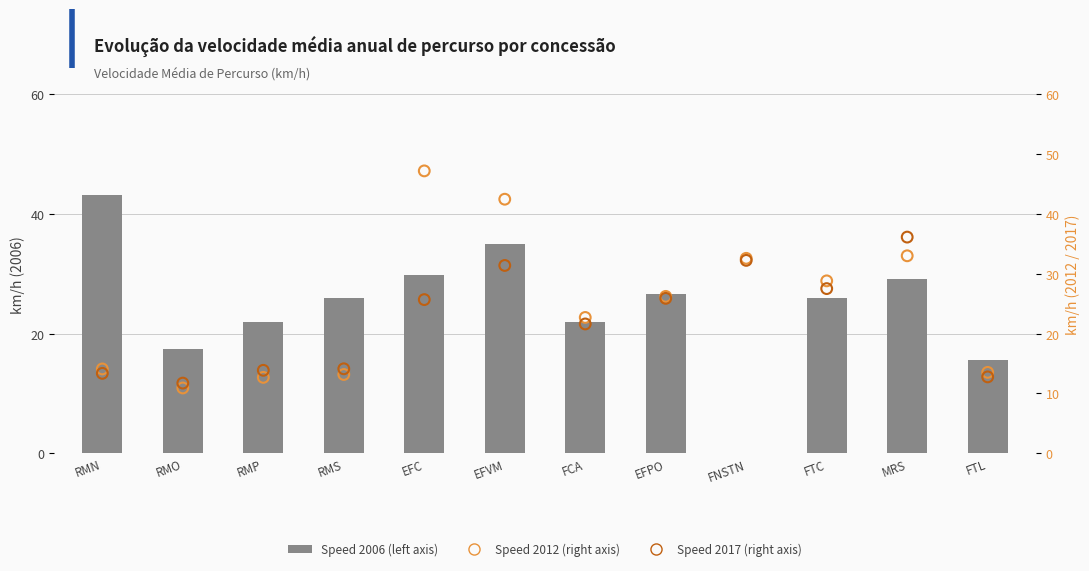

Which series contains the lowest Y value?

Speed 2006 (left axis)